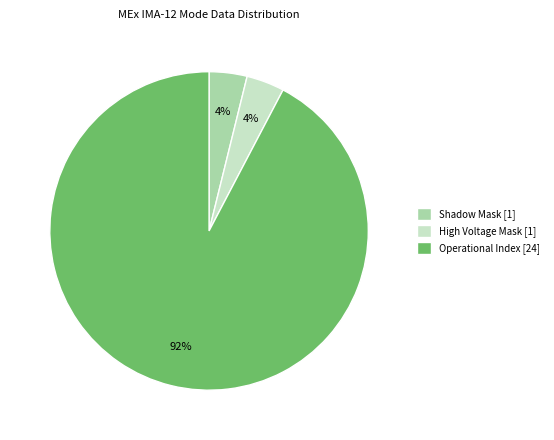

Is the sum of Shadow Mask [1] and High Voltage Mask [1] greater than half?

No